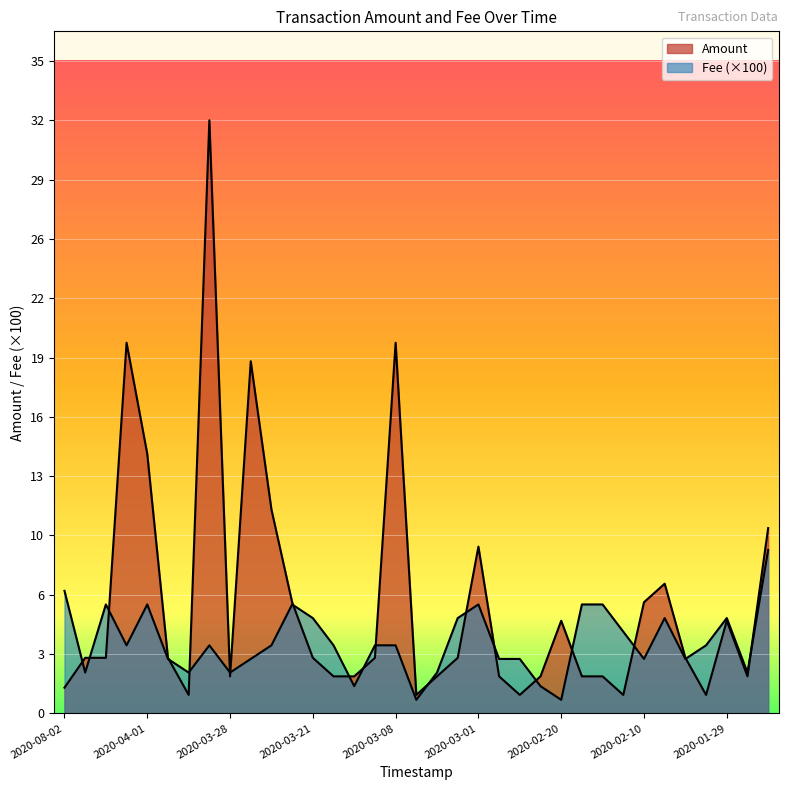

Which series has the largest total across all categories?

Amount